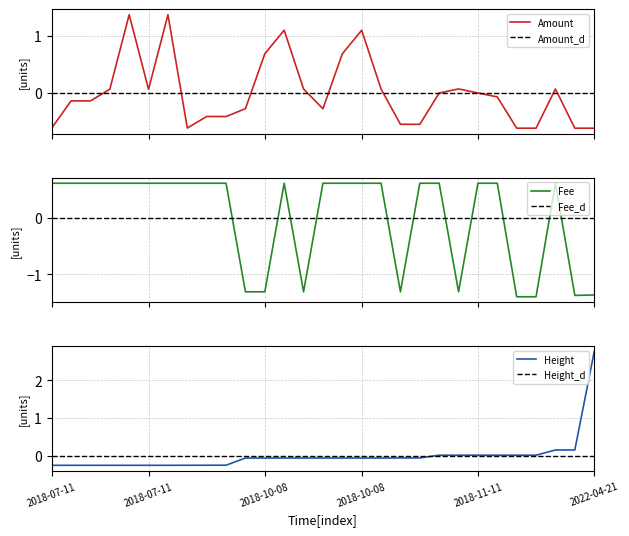

Is it true that Fee equals 0.6 at 7?

True